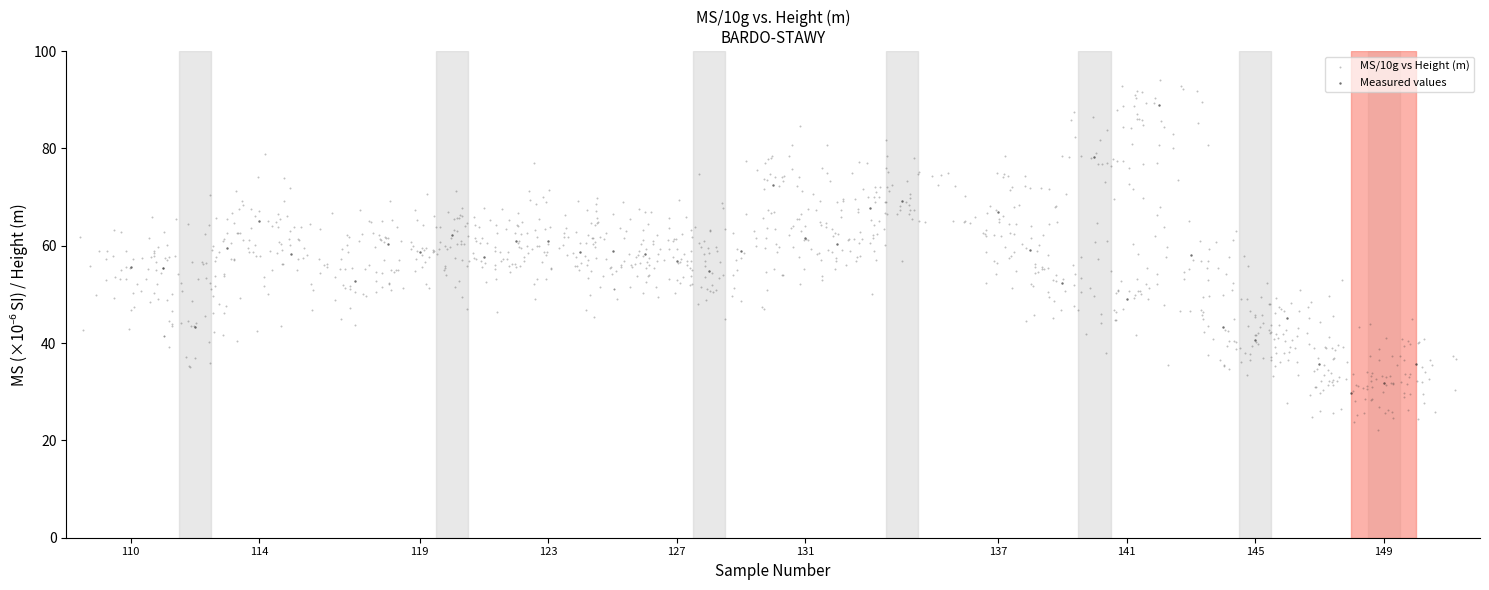

Which series reaches the minimum Y coordinate?

MS/10g vs Height (m)